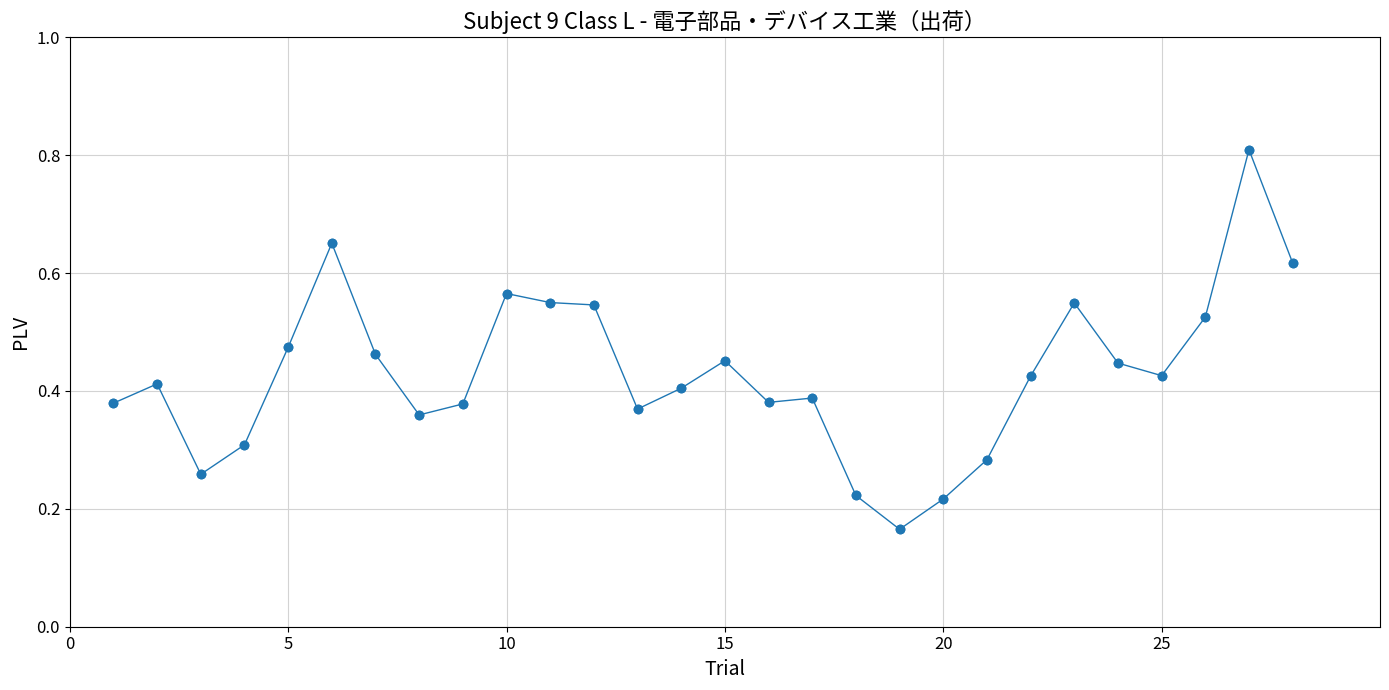

What is the maximum value shown in the chart?

0.8